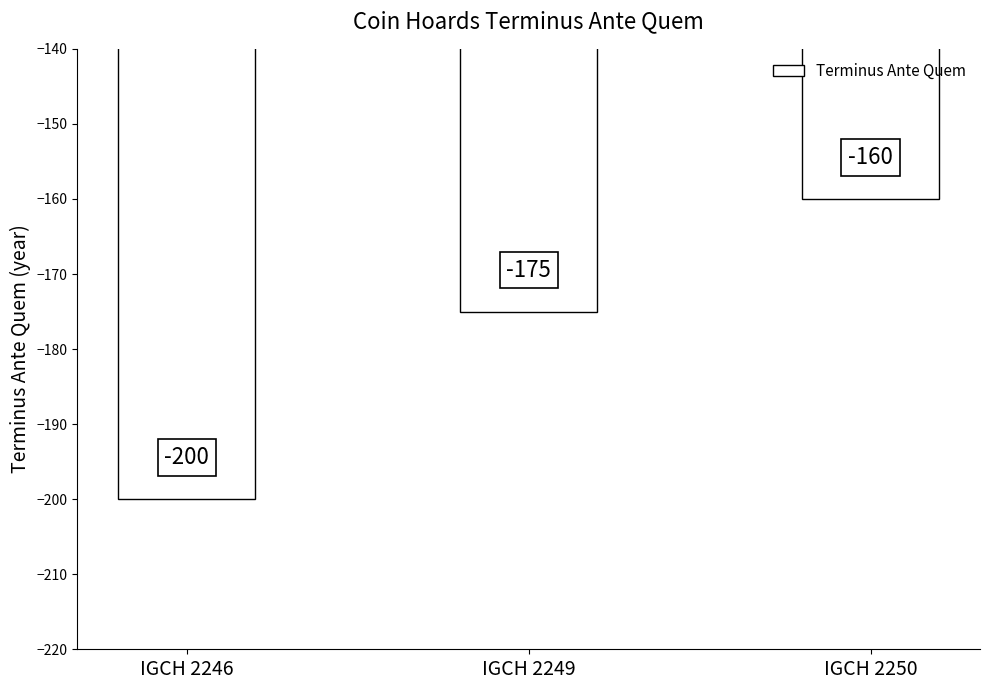

Between IGCH 2246 and IGCH 2250, which is larger?

IGCH 2250